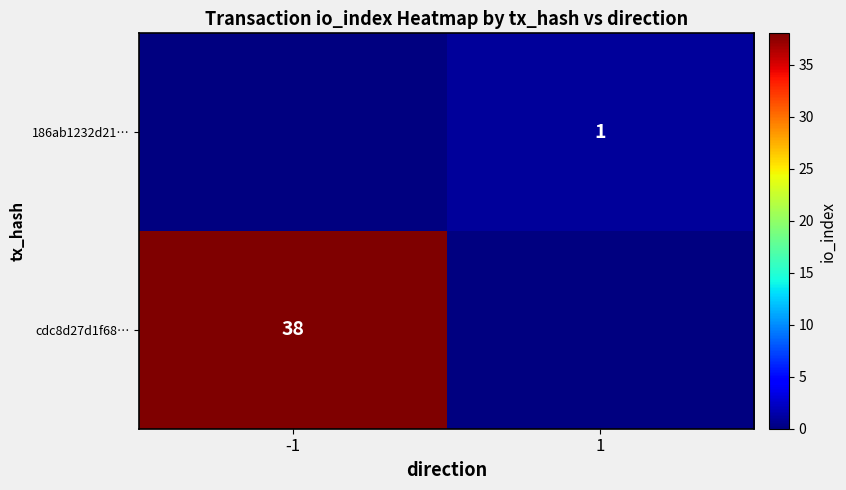

True or false: cdc8d27d1f68… has a value of 38 at -1.

True